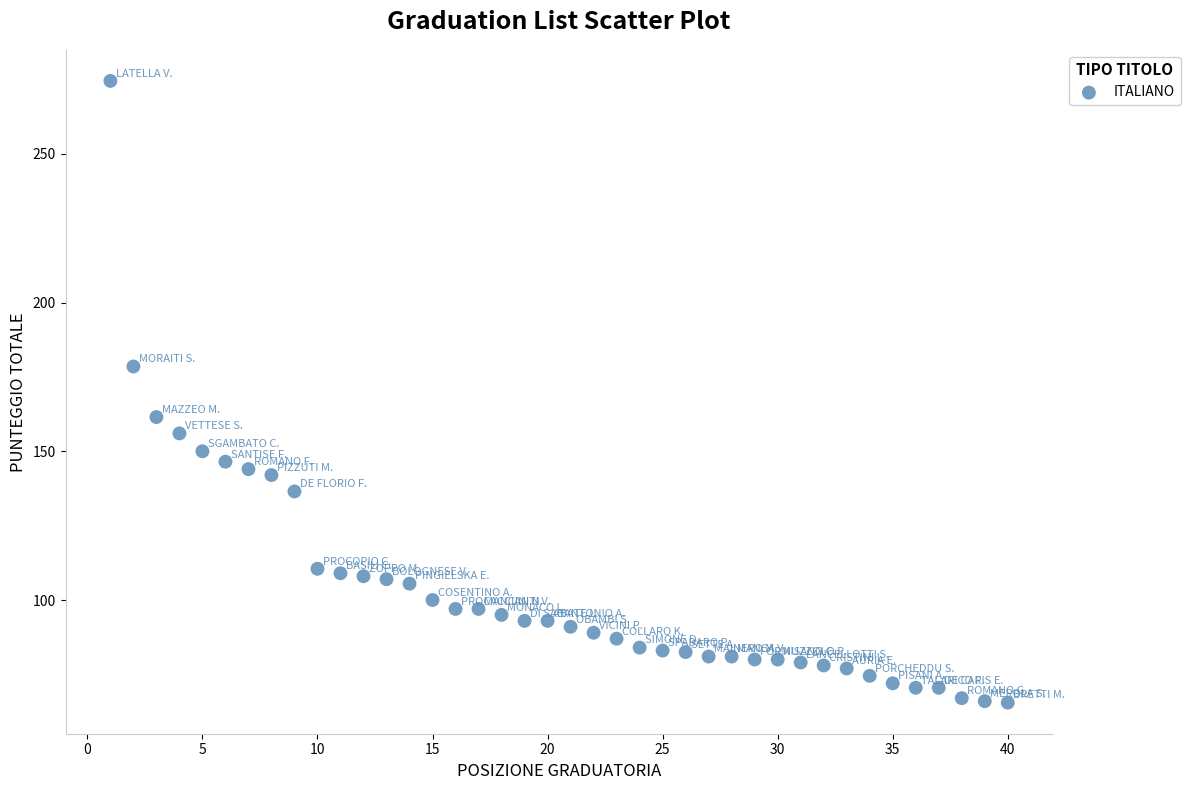

What is the range of Y values (max minus min)?

209.0